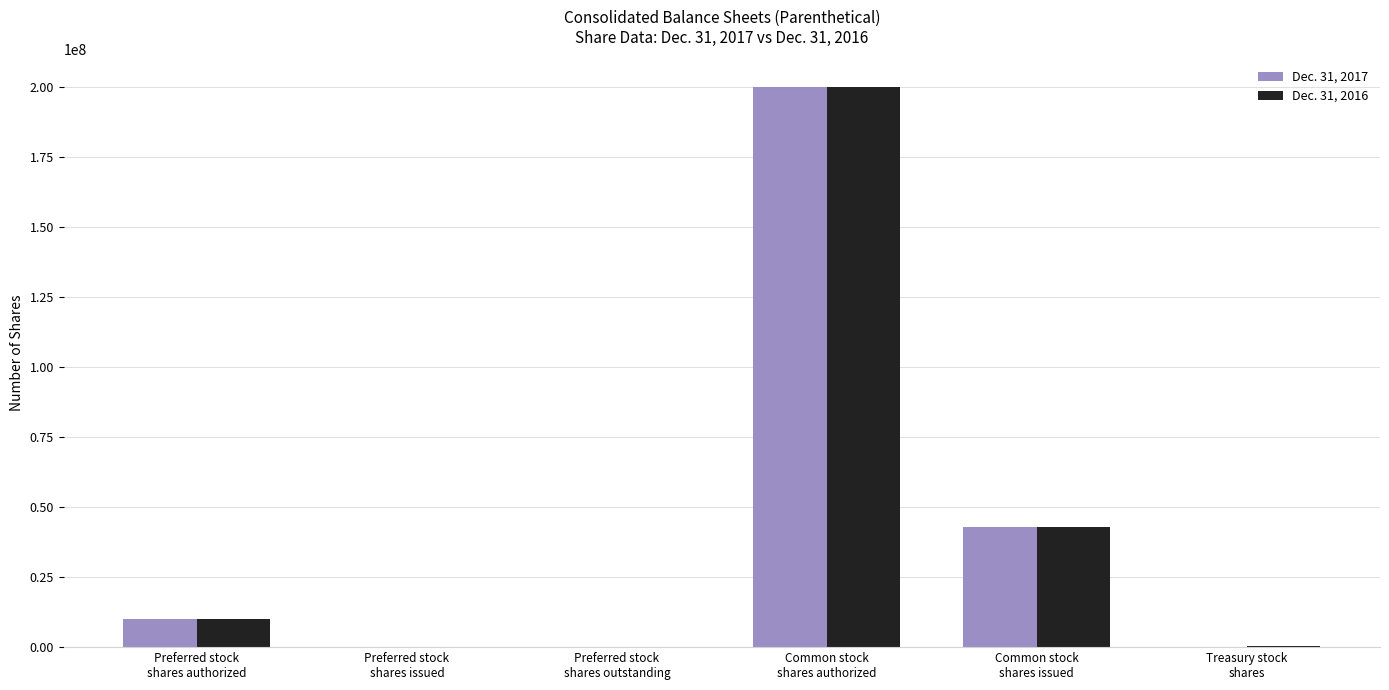

At which label does Dec. 31, 2017 reach its peak?

Common stock
shares authorized